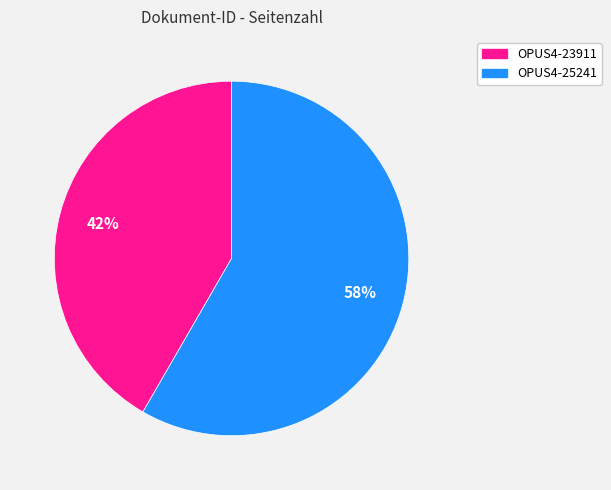

Is the sum of OPUS4-23911 and OPUS4-25241 greater than half?

Yes